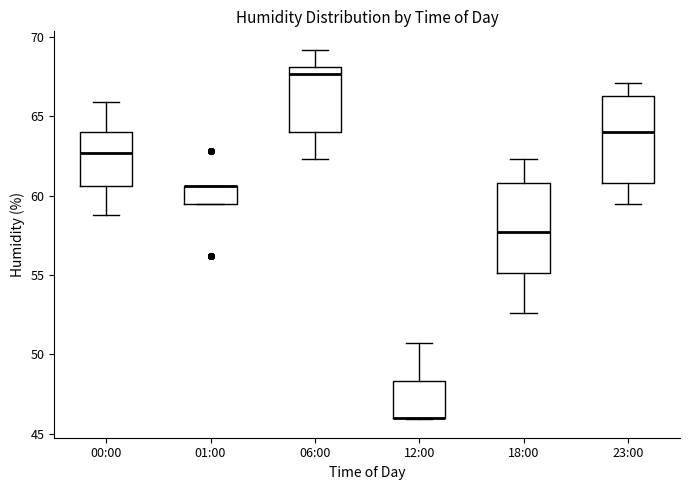

Where does the upper whisker of the box for 06:00 end on the y-axis? The values are not printed on the chart, so give them approximately, as read against the axis.

69.0